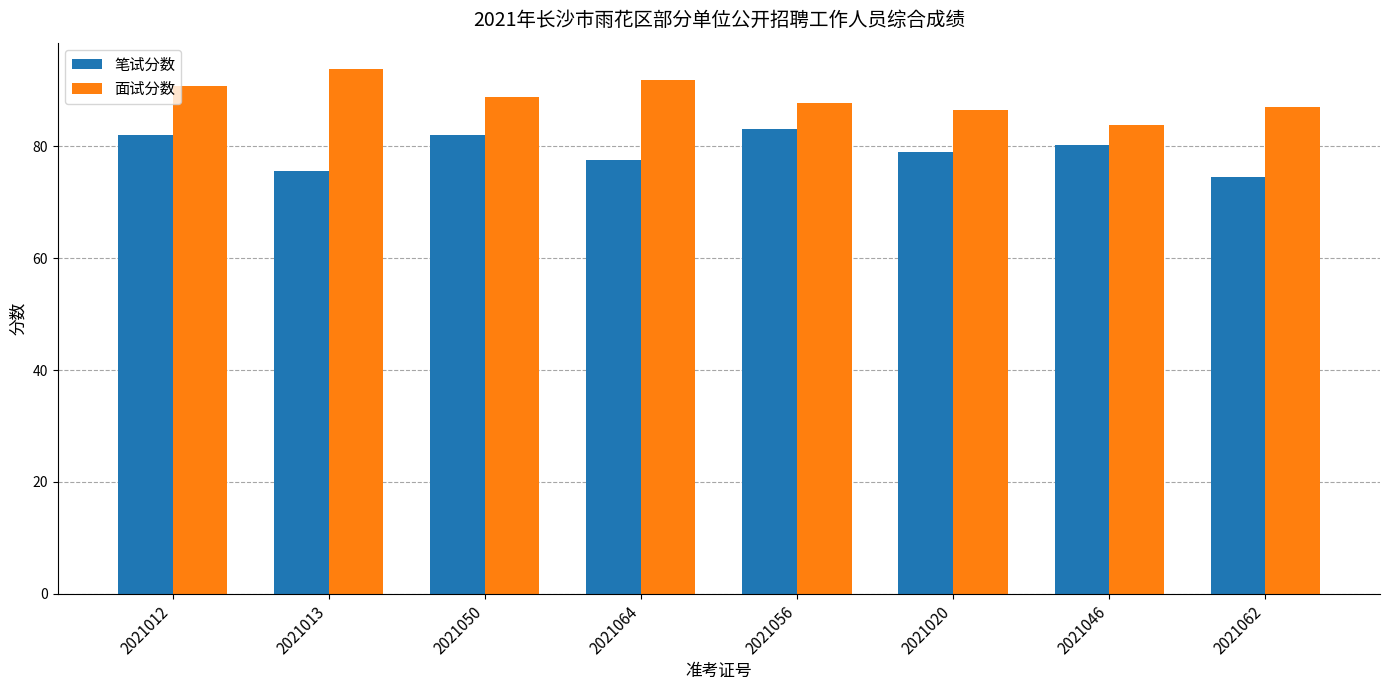

Is it true that 笔试分数 equals 49.6 at 2021056?

False